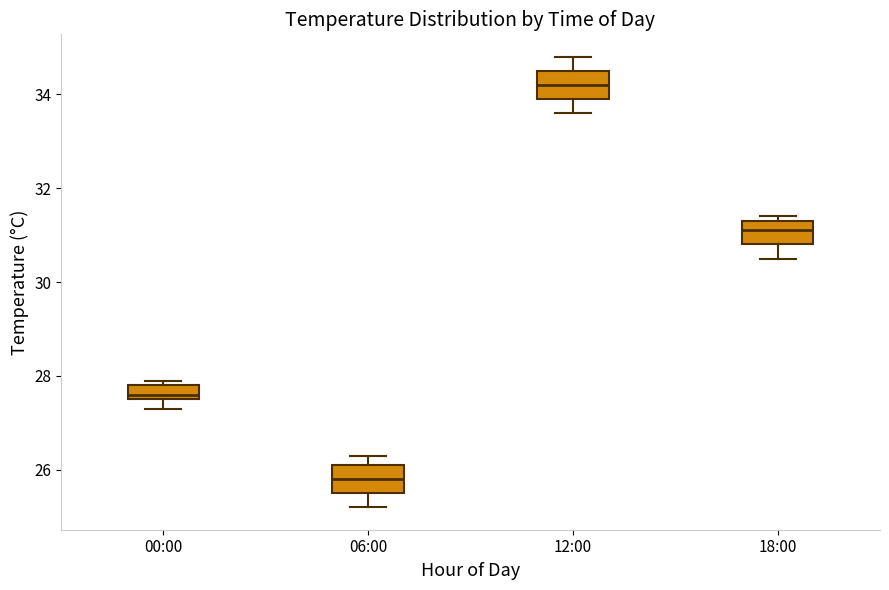

Reading left to right, read every box against the y-axis: the position of its median line, the range the box covers, and the ends of its whiskers. The values are not printed on the chart, so give them approximately, as read against the axis.

00:00: median 27.6 (just above the box's lower edge), box 27.6 to 27.8, whiskers 27.4 to 28.0
06:00: median 25.8, box 25.6 to 26.2, whiskers 25.2 to 26.4
12:00: median 34.2, box 34.0 to 34.6, whiskers 33.6 to 34.8
18:00: median 31.2, box 30.8 to 31.4, whiskers 30.6 to 31.4 (just above the box's upper edge)